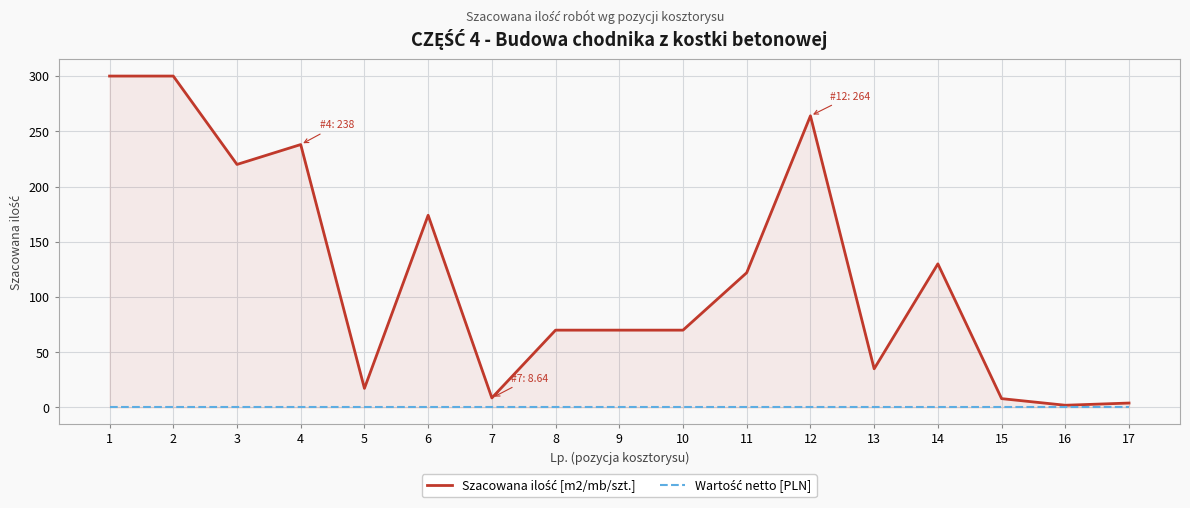

Rank the series by their maximum value, from highest to lowest.

Szacowana ilość [m2/mb/szt.], Wartość netto [PLN]